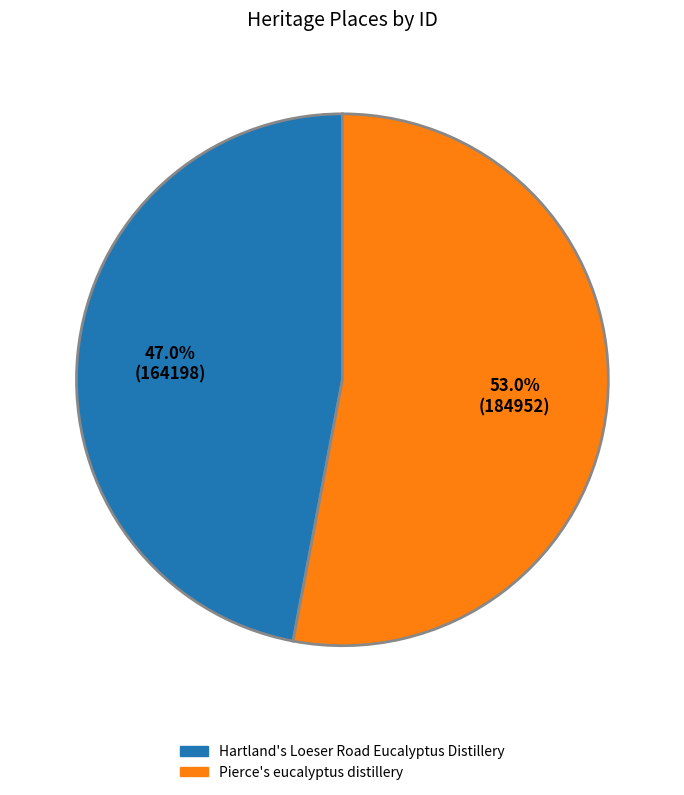

Which category has the biggest portion of the pie?

Pierce's eucalyptus distillery